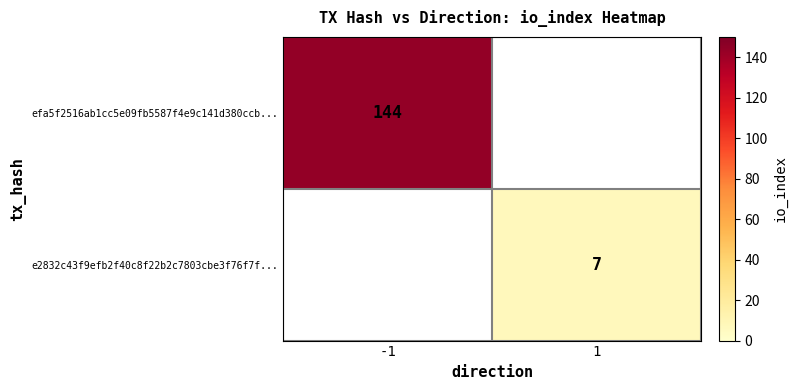

The efa5f2516ab1cc5e09fb5587f4e9c141d380ccb... series shows 42 at -1. True or false?

False